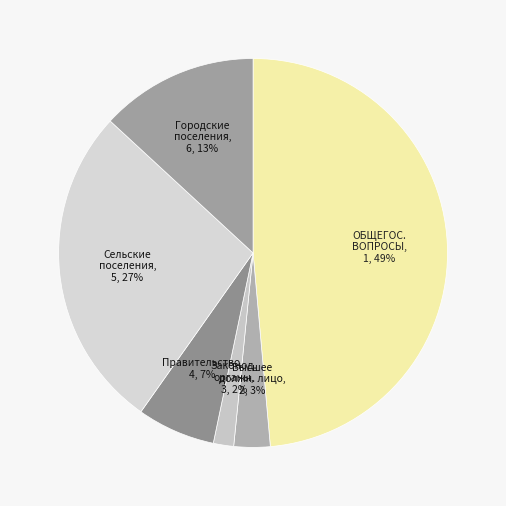

To the nearest percent, what is the difference between the largest and smallest slice percentages?

47%